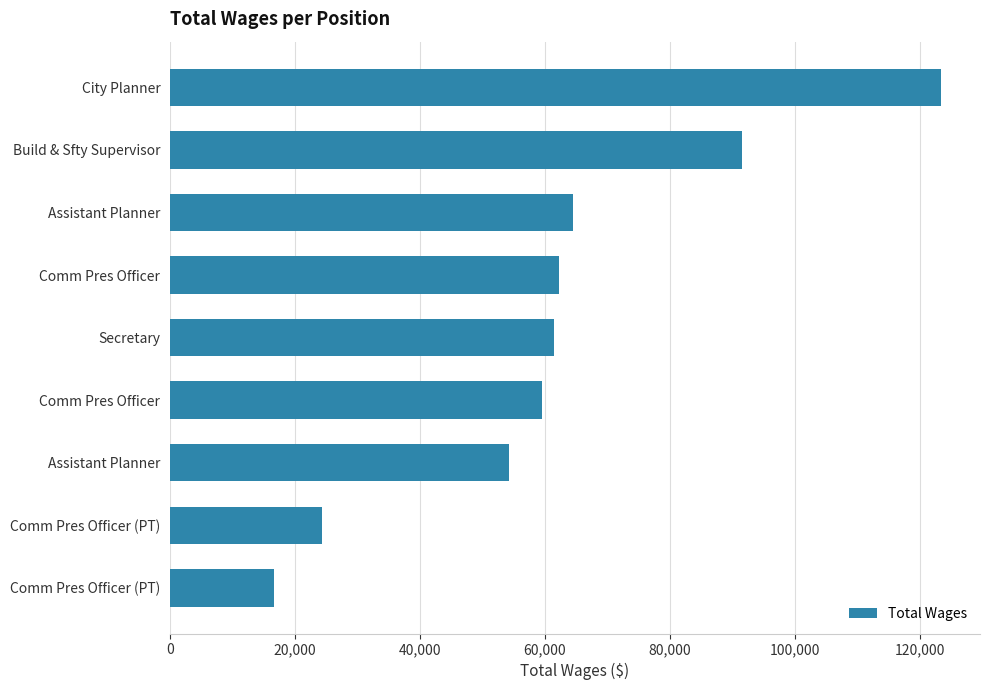

Are the bars grouped side by side (vs. stacked)?

No